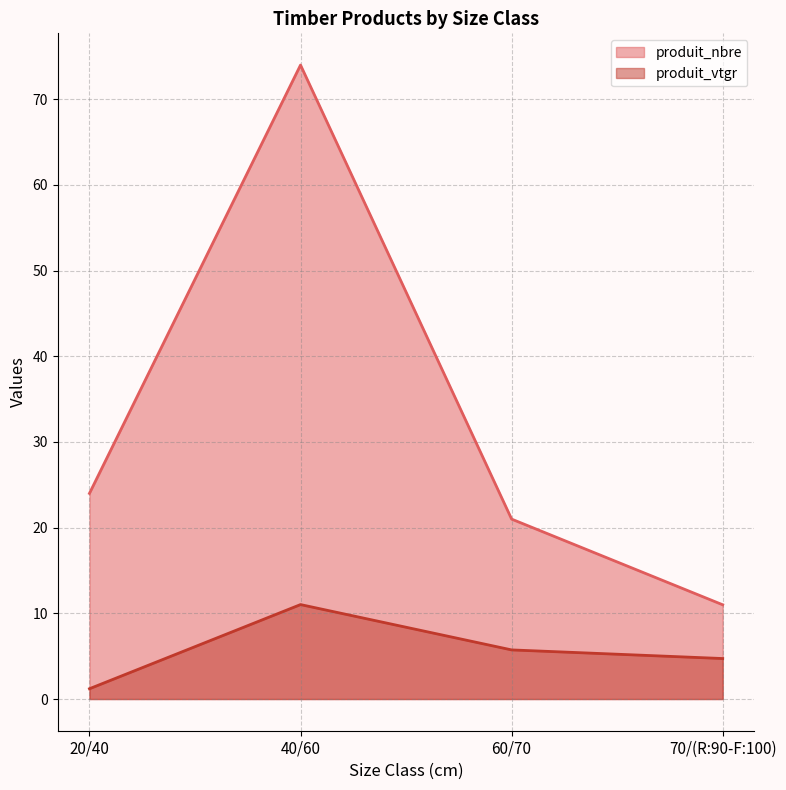

What is the lowest value of the produit_nbre series?

11.0